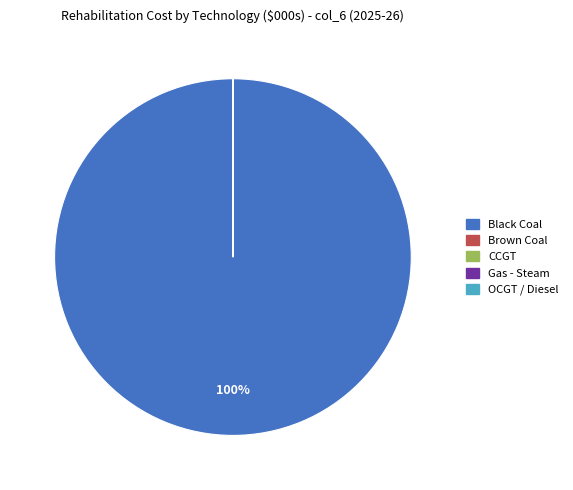

To the nearest percent, what is the difference between the largest and smallest slice percentages?

100%